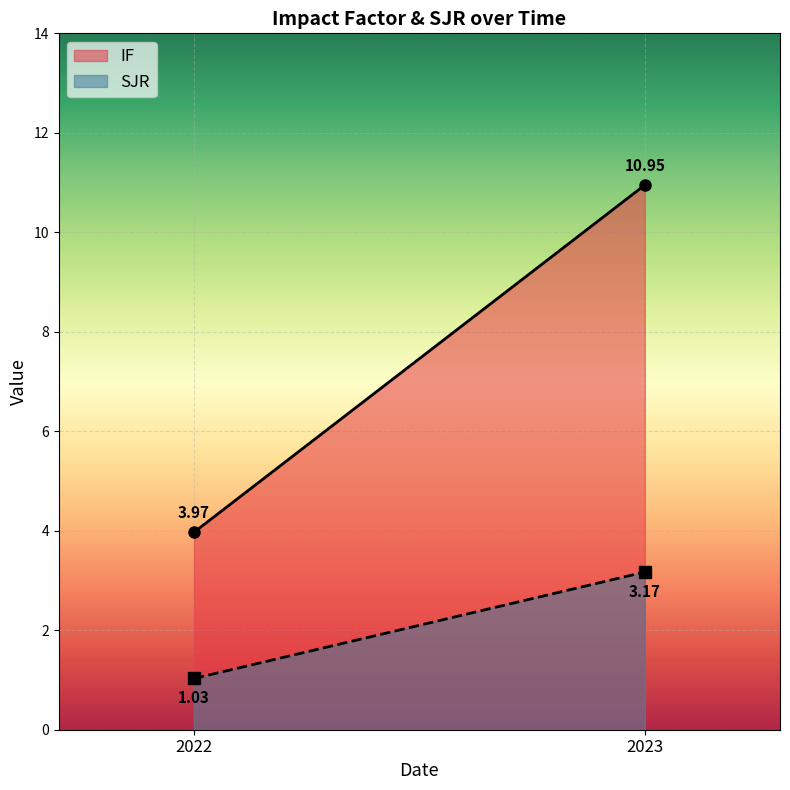

At which category is the sum across all series the highest?

2023